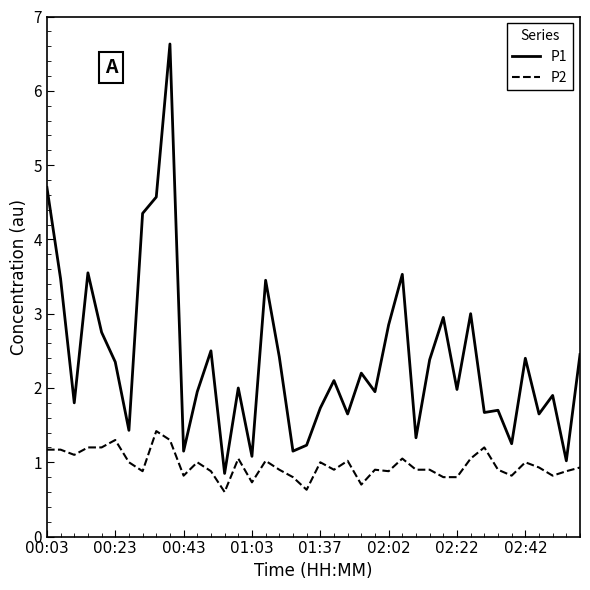

Which series has the largest total across all categories?

P1